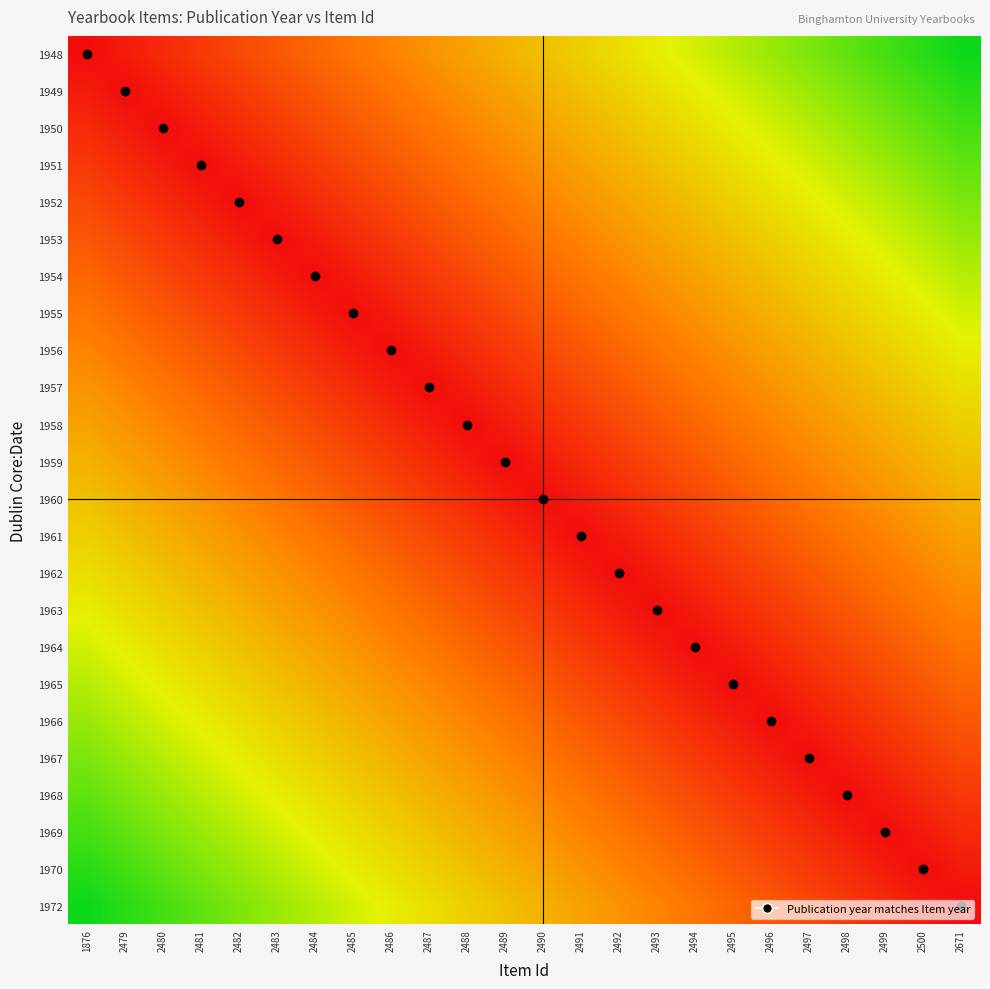

At 2481, list the series in order from smallest to largest.

1951, 1950, 1952, 1949, 1953, 1948, 1954, 1955, 1956, 1957, 1958, 1959, 1960, 1961, 1962, 1963, 1964, 1965, 1966, 1967, 1968, 1969, 1970, 1972